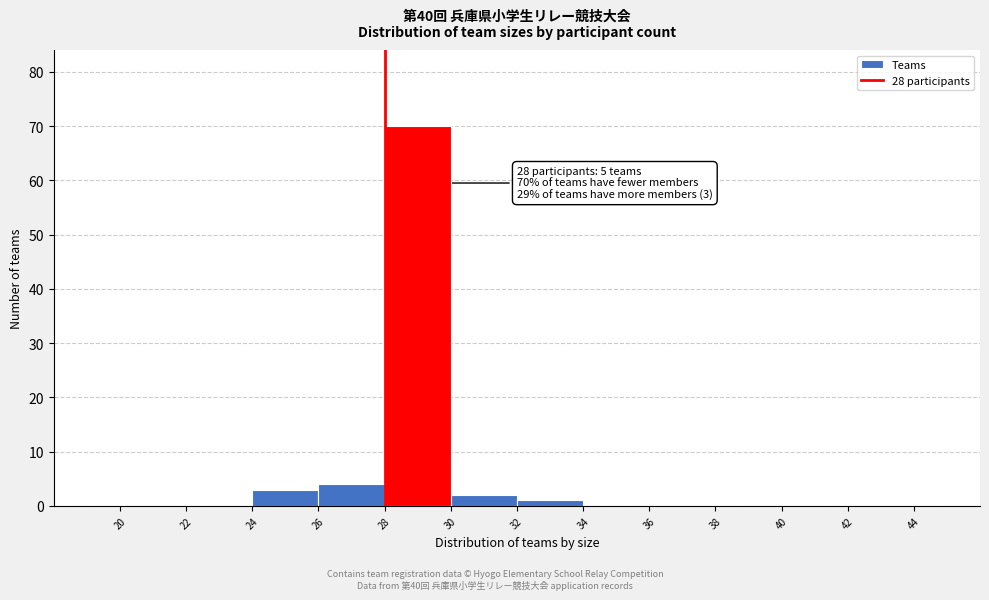

Which range on the x-axis has the tallest bar?

28 to 30